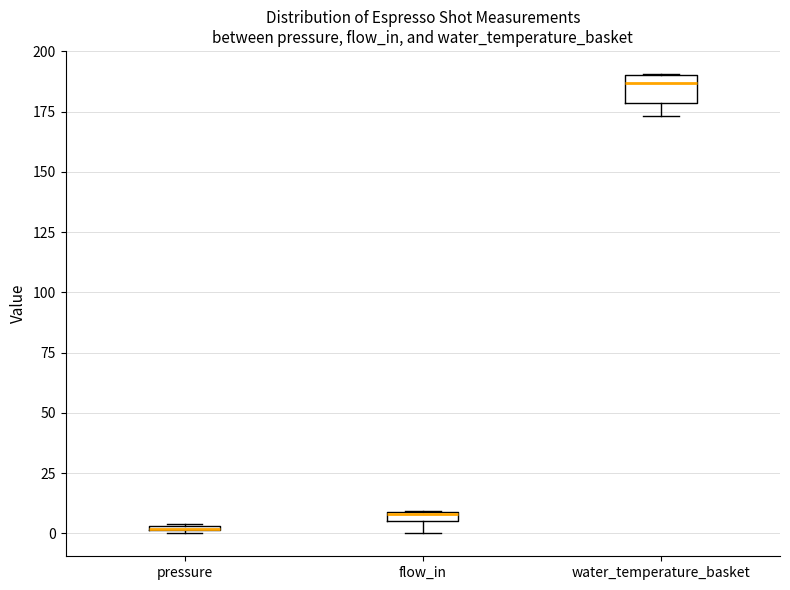

Which box is the tallest, from its lower edge to its upper edge?

water_temperature_basket